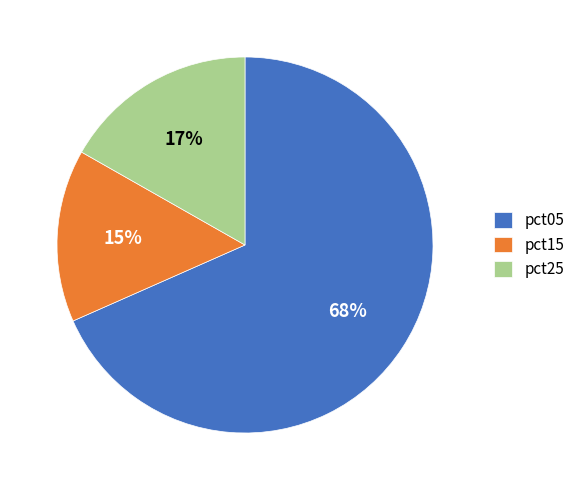

Is there any slice that represents more than half of the pie?

Yes